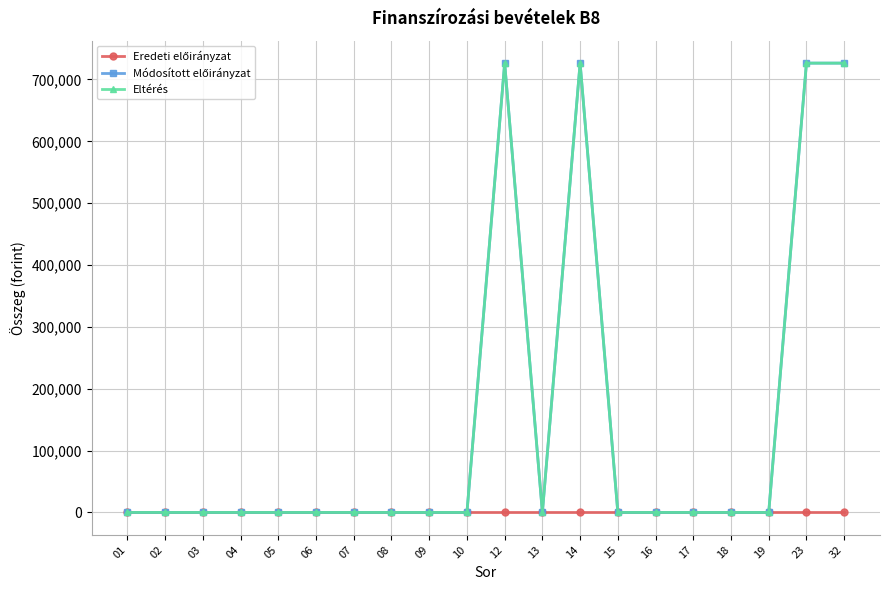

Reading left to right, transcribe all the data shown in this chart.

Eredeti előirányzat: 01=0	02=0	03=0	04=0	05=0	06=0	07=0	08=0	09=0	10=0	12=0	13=0	14=0	15=0	16=0	17=0	18=0	19=0	23=0	32=0
Módosított előirányzat: 01=0	02=0	03=0	04=0	05=0	06=0	07=0	08=0	09=0	10=0	12=726448	13=0	14=726448	15=0	16=0	17=0	18=0	19=0	23=726448	32=726448
Eltérés: 01=0	02=0	03=0	04=0	05=0	06=0	07=0	08=0	09=0	10=0	12=726448	13=0	14=726448	15=0	16=0	17=0	18=0	19=0	23=726448	32=726448